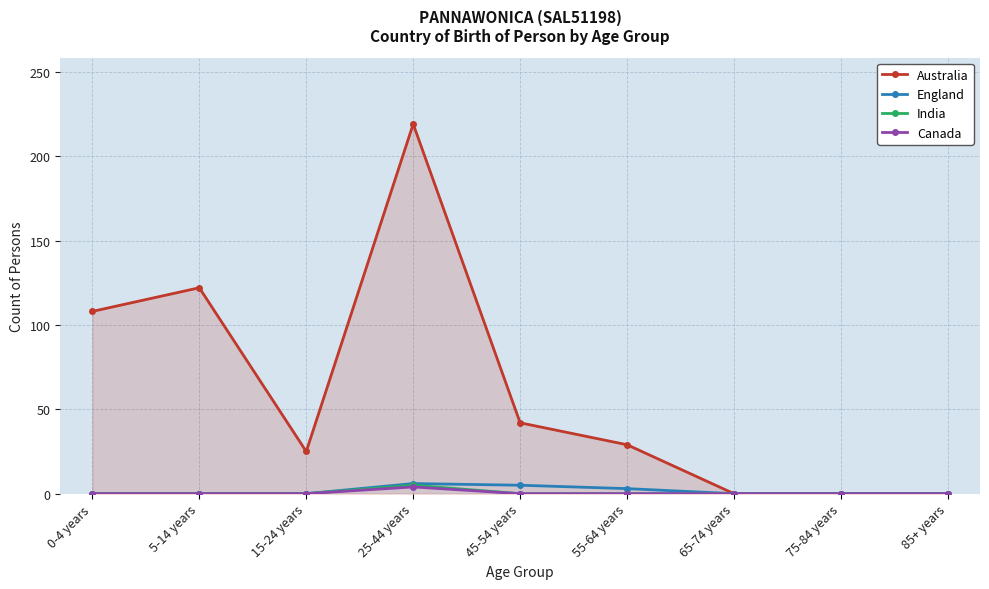

What is the approximate value of Australia at 55-64 years, to the nearest 5?

30